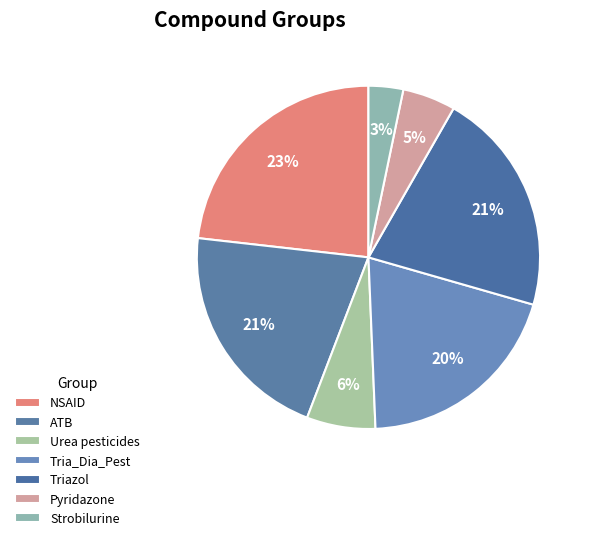

Between Triazol and Strobilurine, which is larger?

Triazol